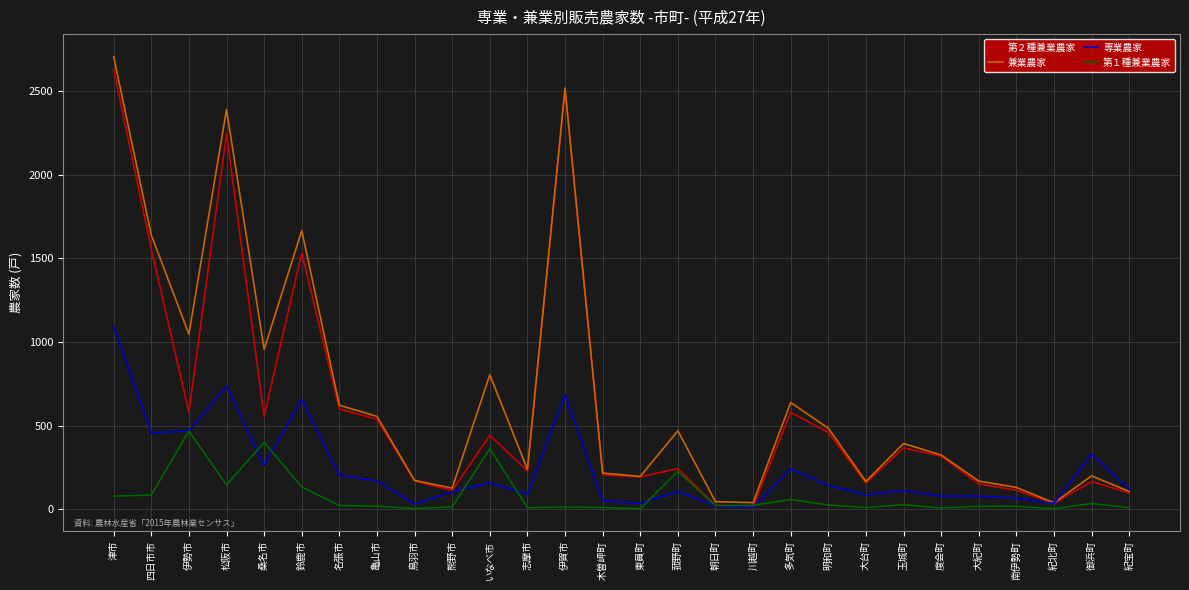

Is the value of 兼業農家 at 朝日町 greater than the value of 専業農家 at 伊賀市?

No